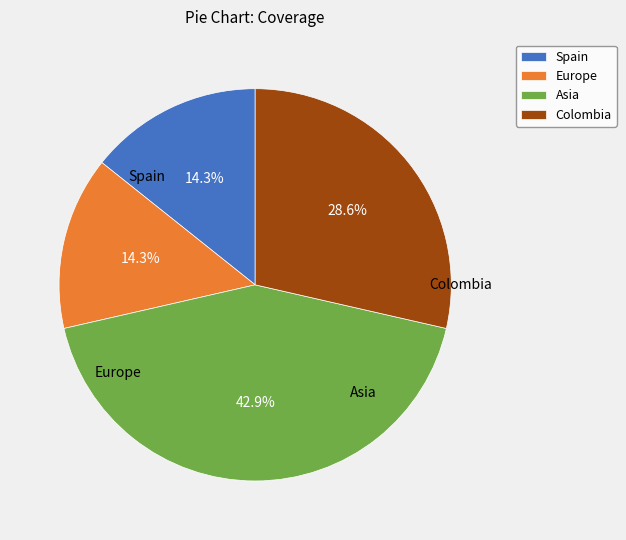

What is the largest slice in the pie chart?

Asia